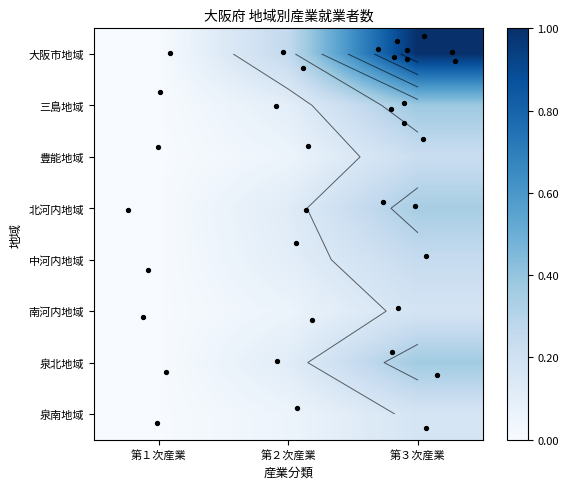

True or false: 泉南地域 has a value of 4580 at 第１次産業.

True